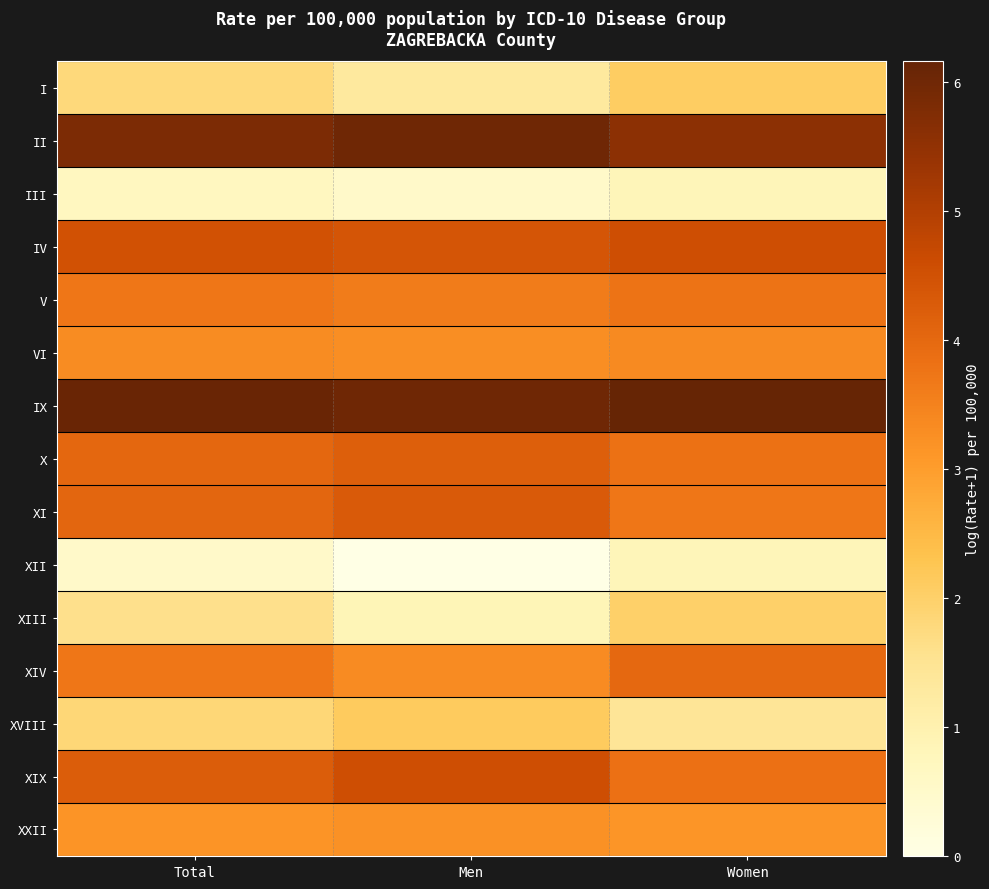

Rank the series by their maximum value, from lowest to highest.

III, XII, XIII, I, XVIII, XXII, VI, V, XIV, X, XI, IV, XIX, II, IX